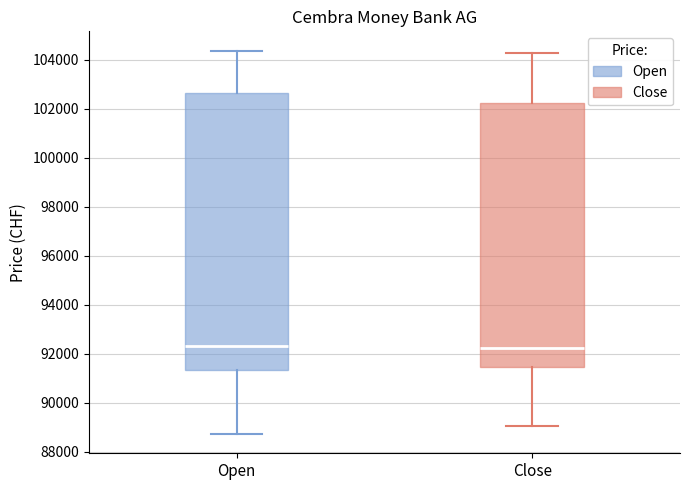

Where does the lower whisker of the box for Open end on the y-axis? The values are not printed on the chart, so give them approximately, as read against the axis.

88800